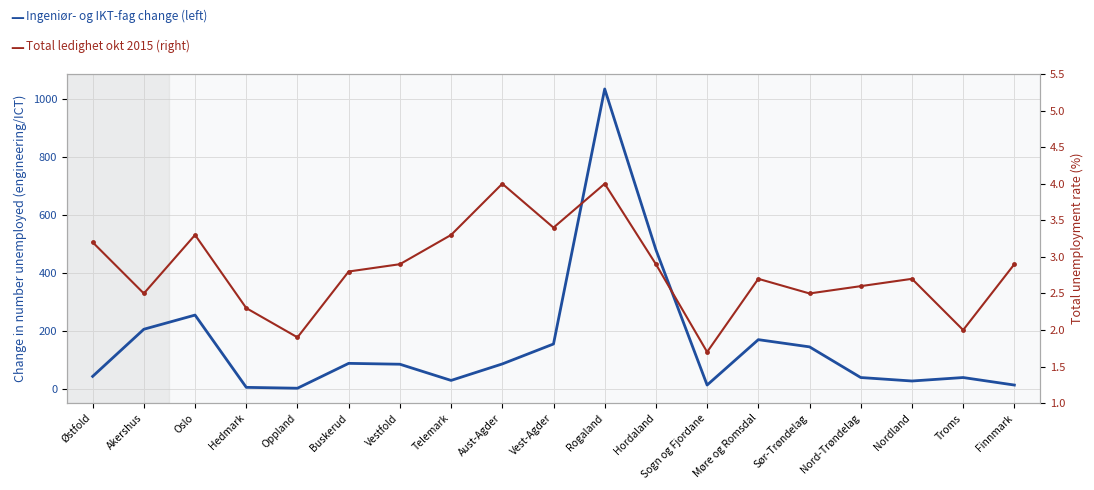

How many data points in Ingeniør- og IKT-fag (left) are above 84?

9